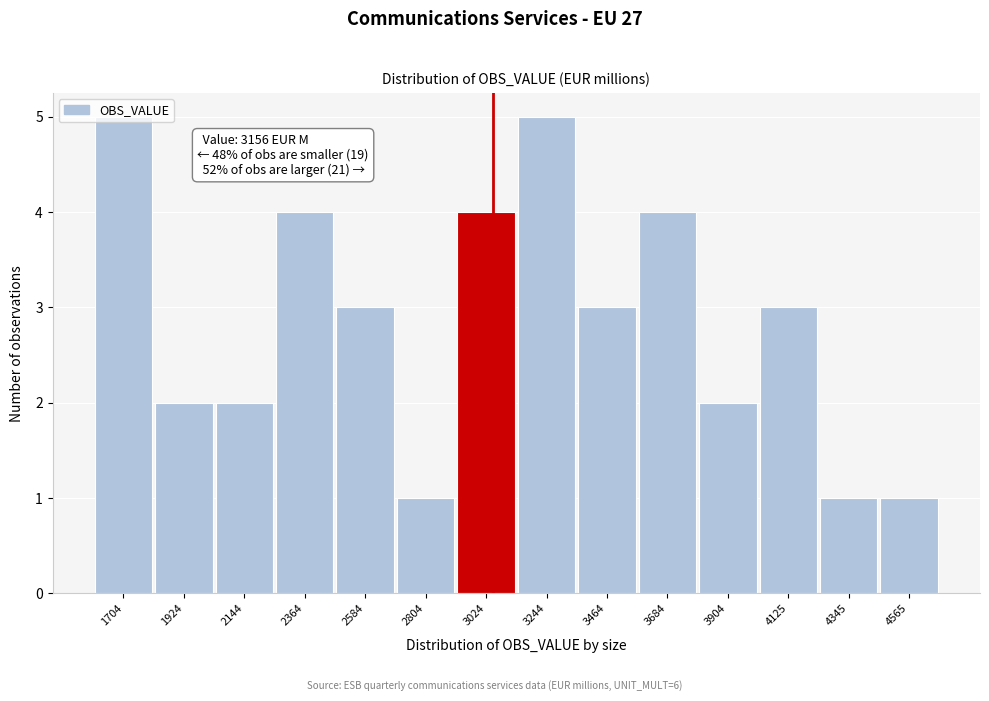

True or false: the data shows 4 at 2364.

True